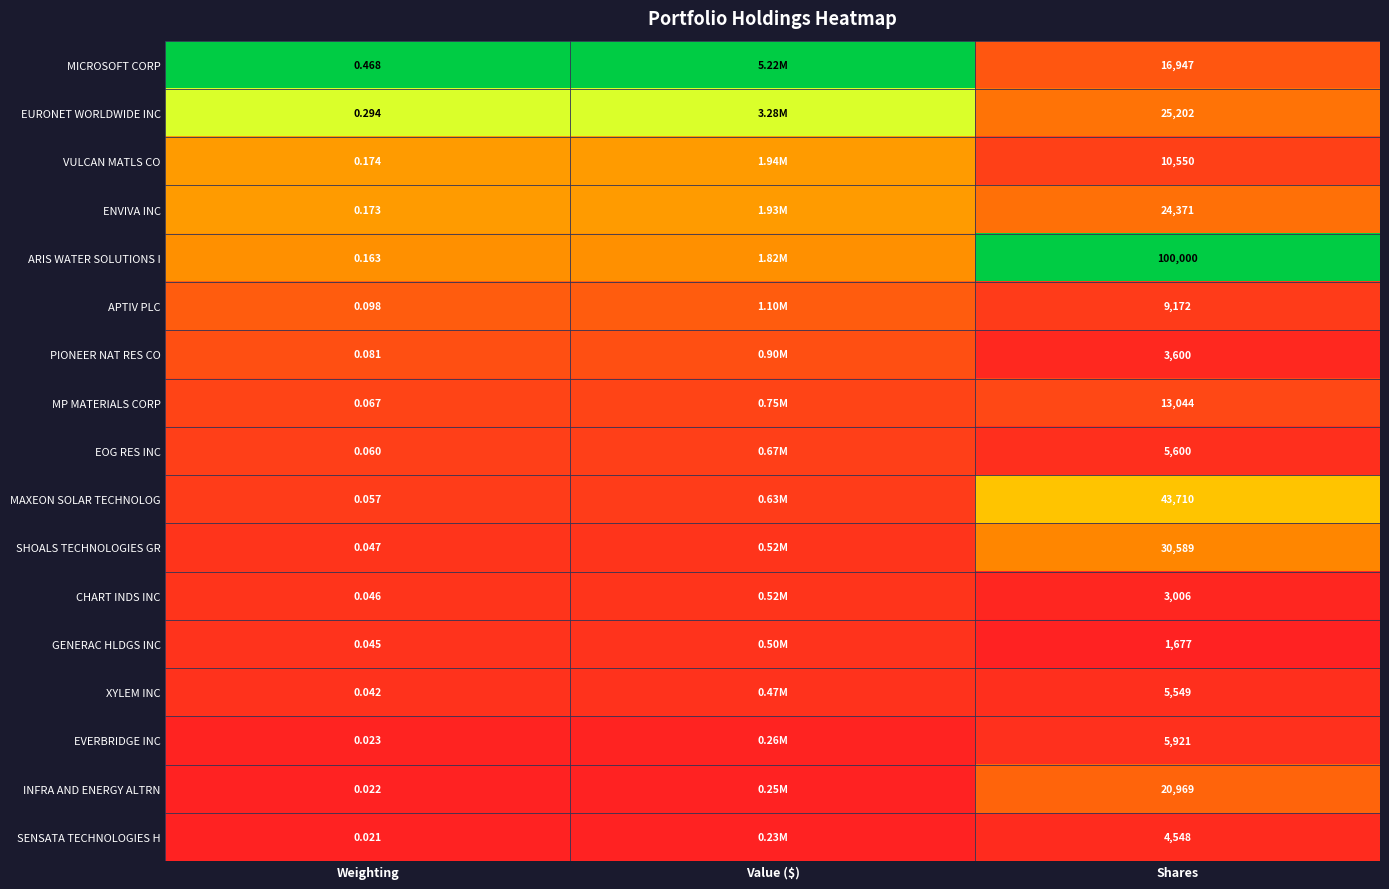

Is the value of PIONEER NAT RES CO at Weighting greater than the value of MICROSOFT CORP at Shares?

No